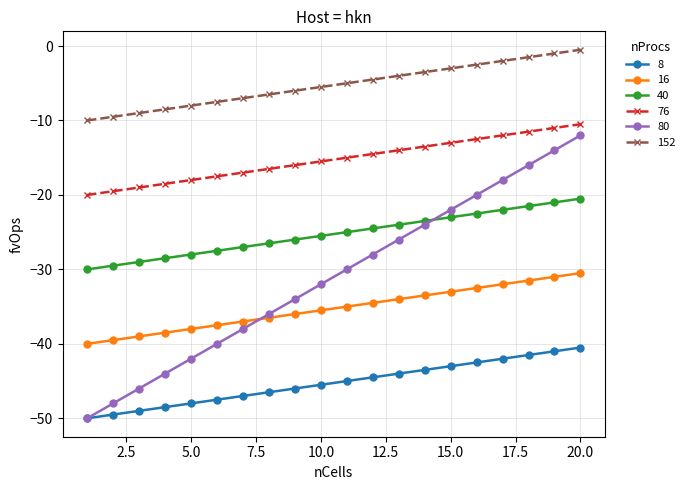

Which series has the widest spread of values?

80